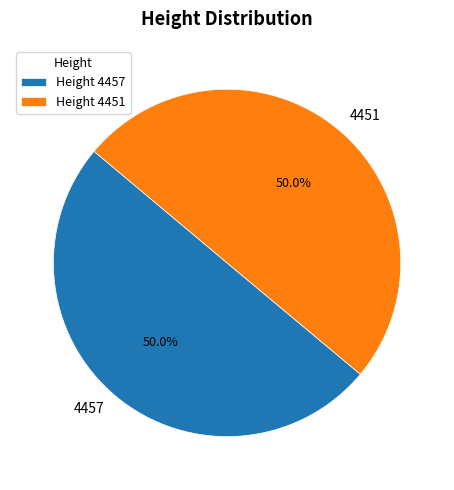

Combined, what portion of the pie is 4451 and 4457?

100.0%